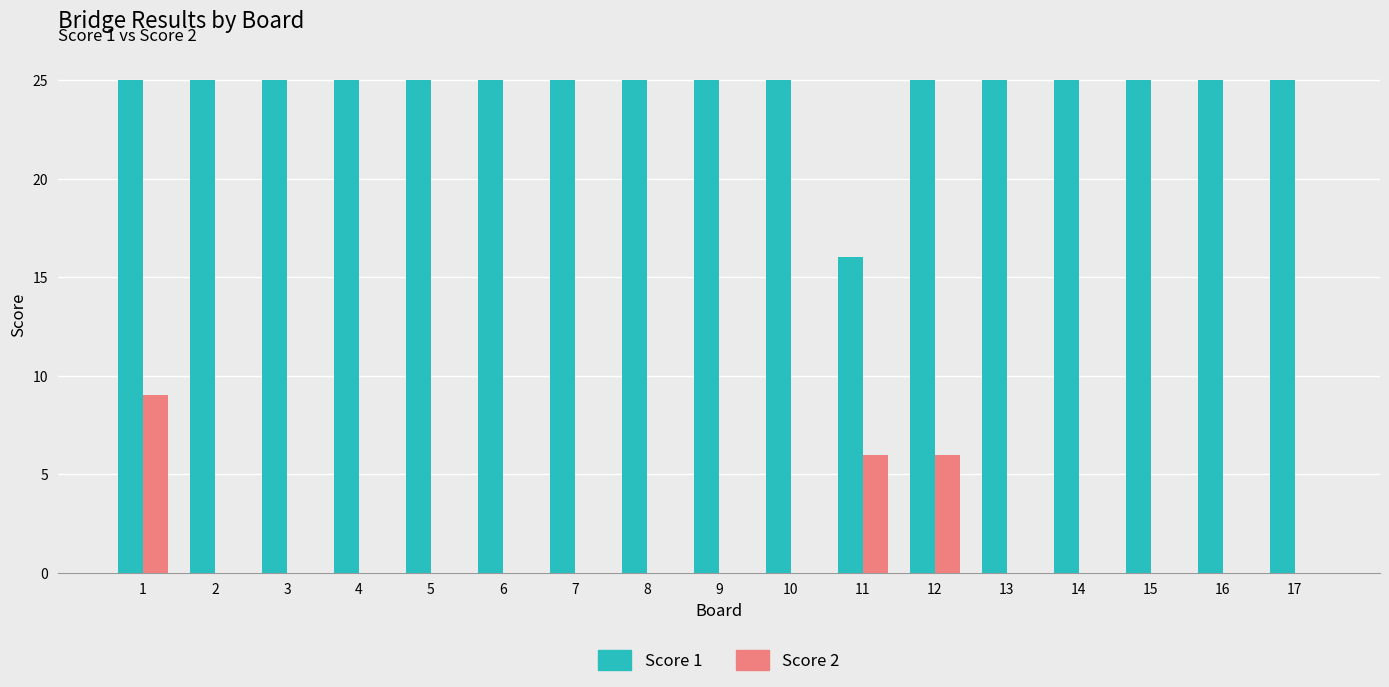

Between 1 and 12, which series saw the biggest shift?

Score 2